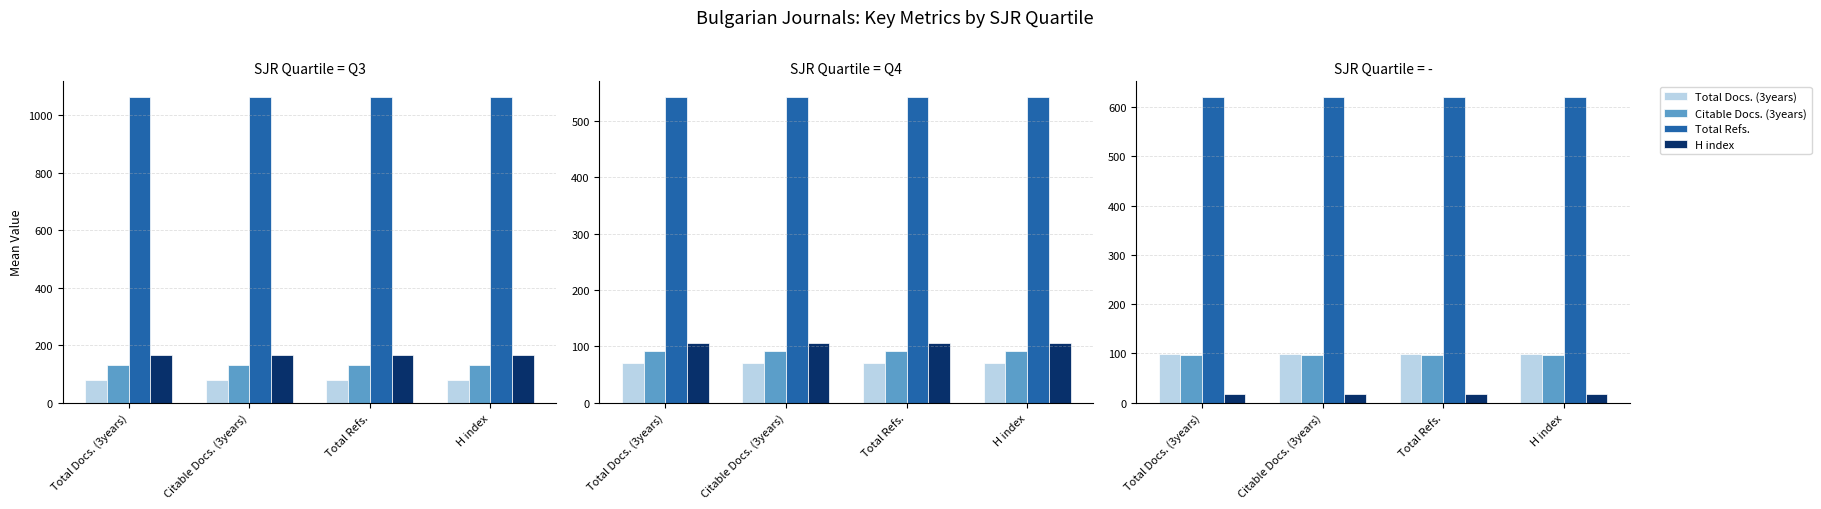

What position from the left is Total Refs.?

3